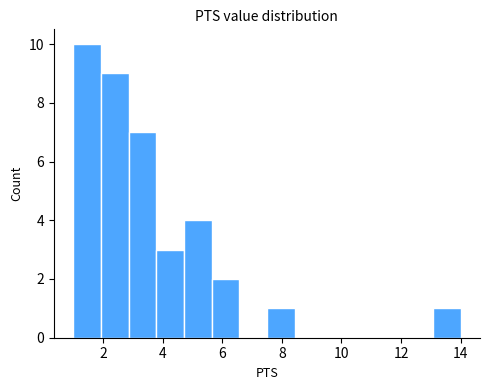

Reading left to right, list every bar in this chart as the range it spans on the x-axis followed by its height. Neither the bar edges nor the heights are printed on the chart, so give them approximately, as read against the axes.

1.0 to 2.0: 10
2.0 to 2.8: 9
2.8 to 3.8: 7
3.8 to 4.8: 3
4.8 to 5.6: 4
5.6 to 6.6: 2
6.6 to 7.6: 0
7.6 to 8.4: 1
8.4 to 9.4: 0
9.4 to 10.2: 0
10.2 to 11.2: 0
11.2 to 12.2: 0
12.2 to 13.0: 0
13.0 to 14.0: 1